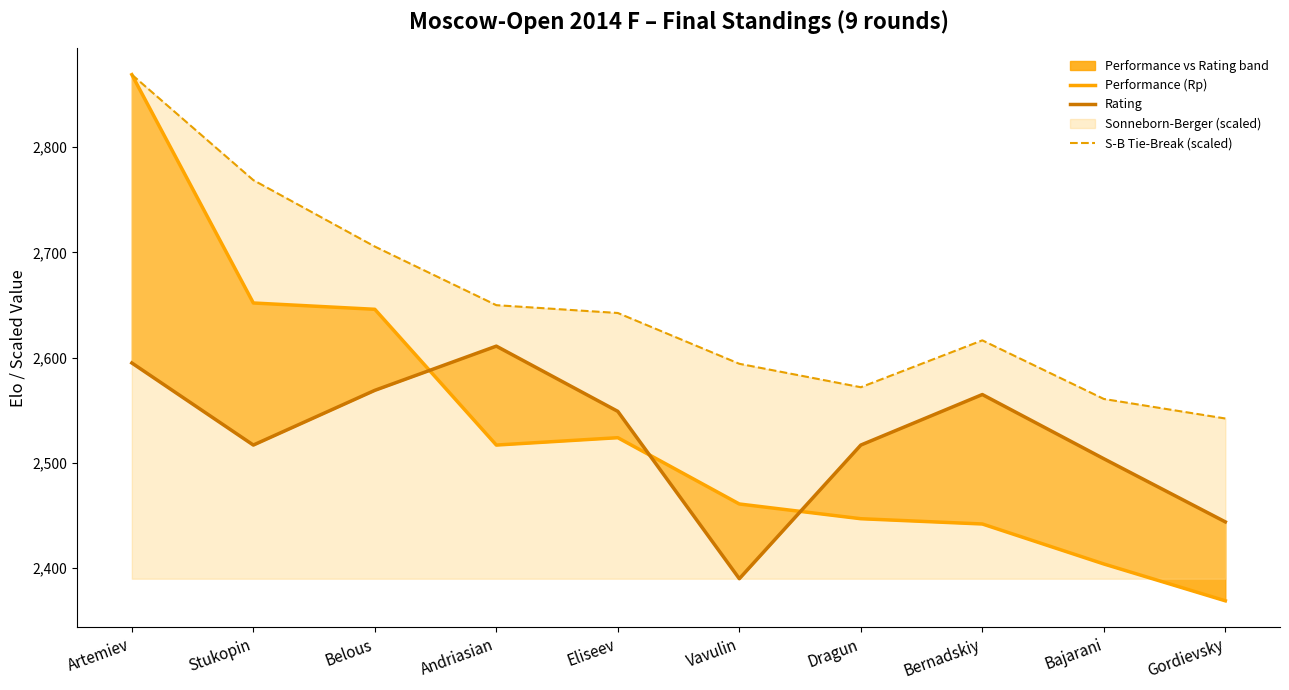

What is the approximate value of Rating at Dragun?

2517.0